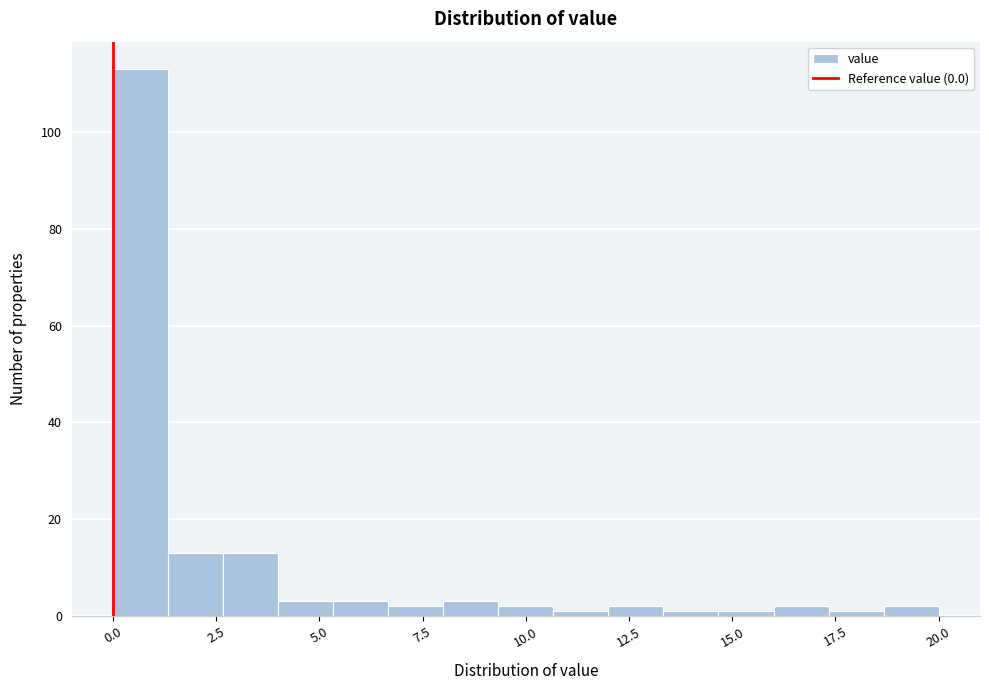

Around what value on the x-axis is the tallest bar? Give the approximate position of its centre, as read against the axis.

0.5